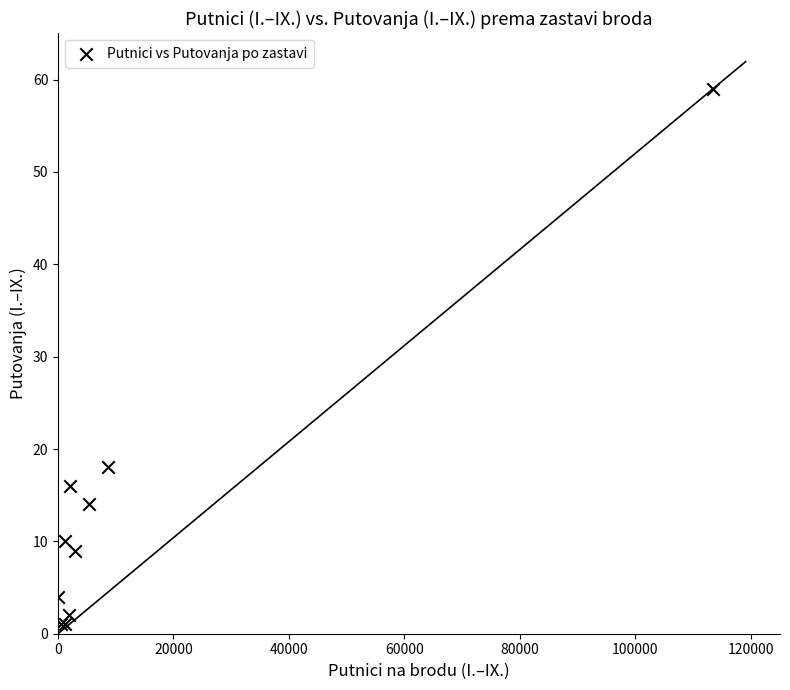

What Y value in the scatter plot is closest to 30?

18